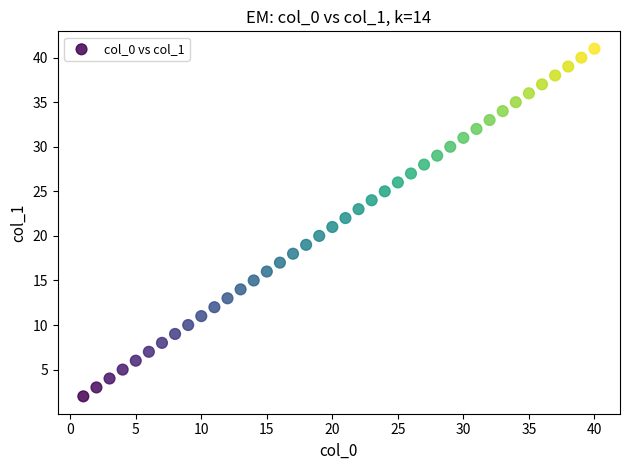

What is the range of Y values (max minus min)?

39